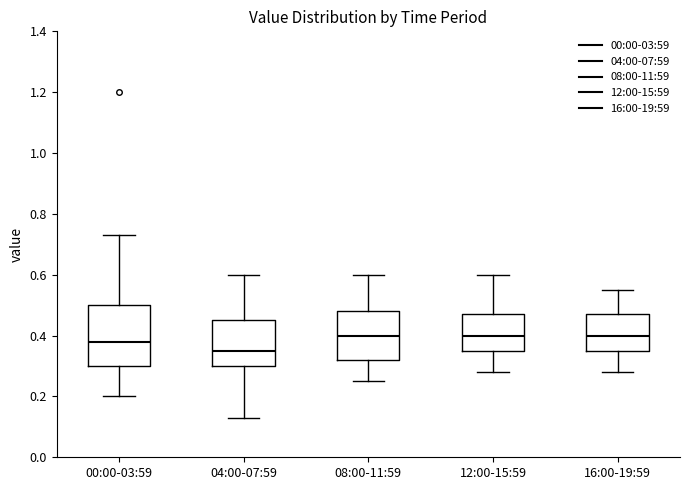

Where is the upper edge of the box for 12:00-15:59 on the y-axis? The values are not printed on the chart, so give them approximately, as read against the axis.

0.48